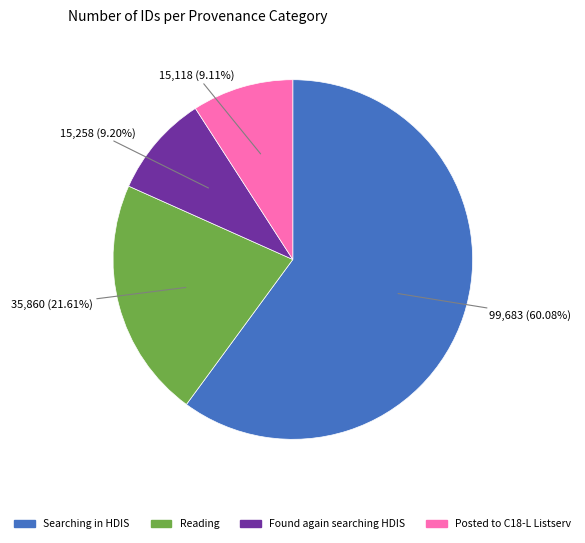

Is there any slice that represents more than half of the pie?

Yes